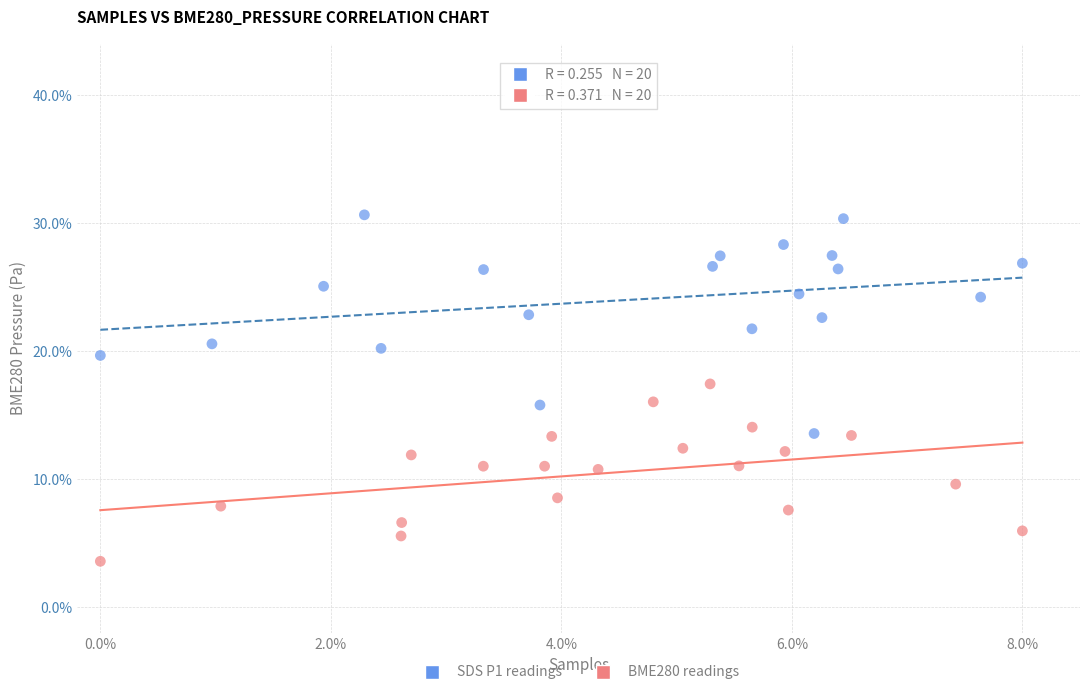

Which series reaches the maximum Y coordinate?

SDS P1 readings